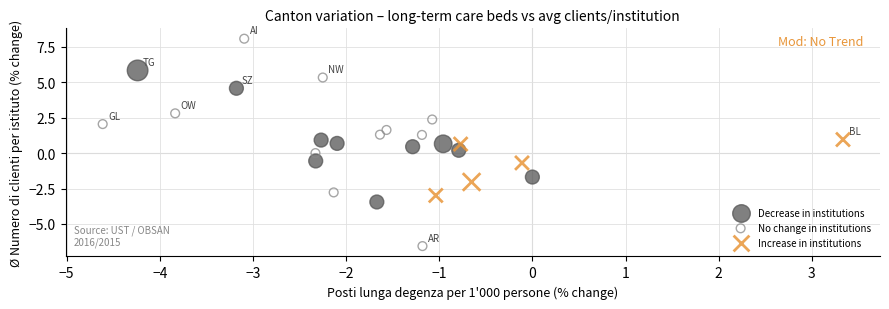

Which series has the largest Y range (max minus min)?

No change in institutions